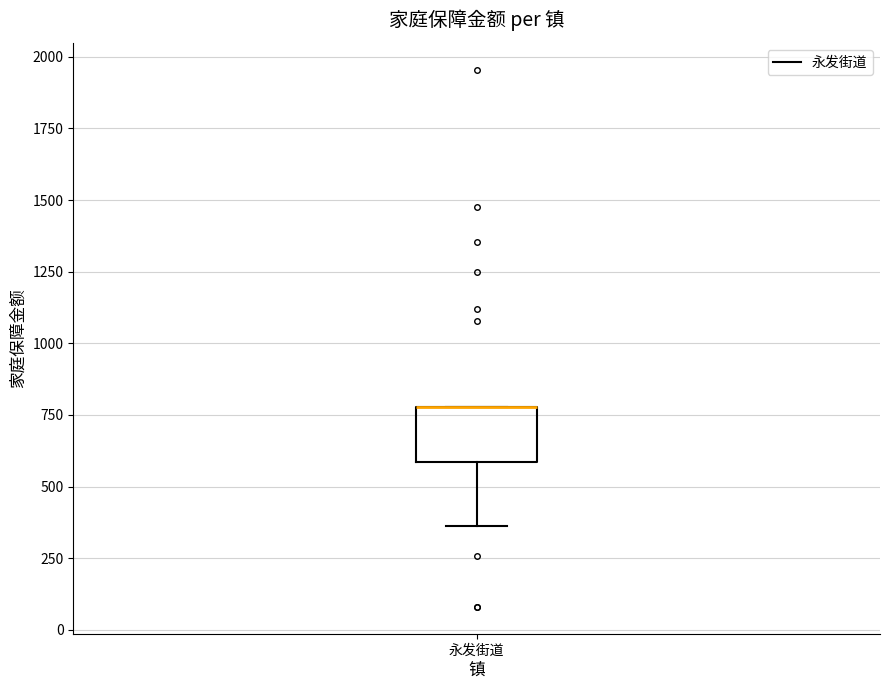

Read this box plot against the y-axis: the position of the median line, the range covered by the box, and the ends of both whiskers. The values are not printed on the chart, so give them approximately, as read against the axis.

median 800 (drawn on the box's upper edge), box 600 to 800, whiskers 350 to 800